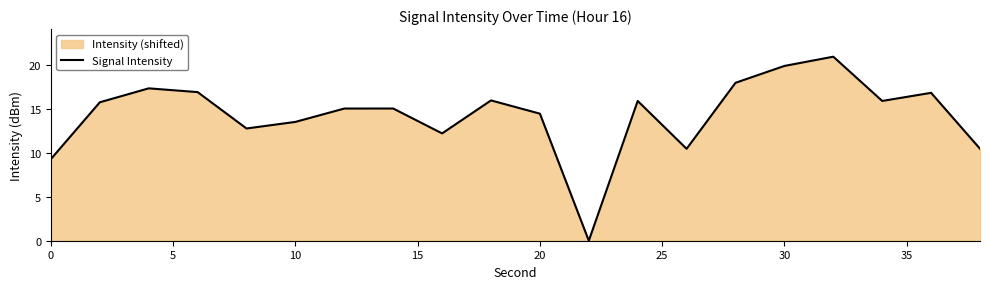

Does the chart have visible grid lines?

No